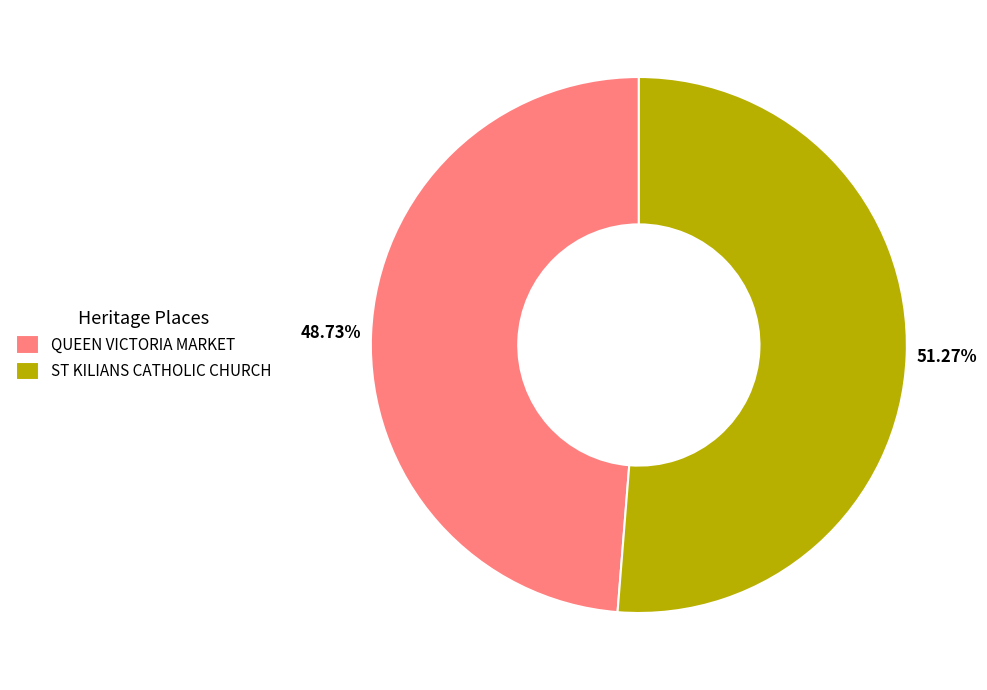

To the nearest percent, what is the difference between the ST KILIANS CATHOLIC CHURCH and QUEEN VICTORIA MARKET slice percentages?

3%